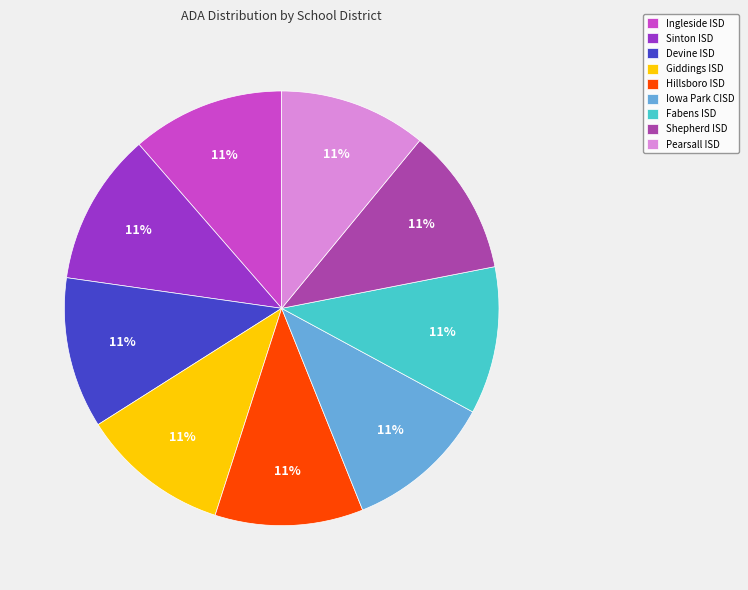

Combined, do Giddings ISD and Ingleside ISD account for over 50%?

No